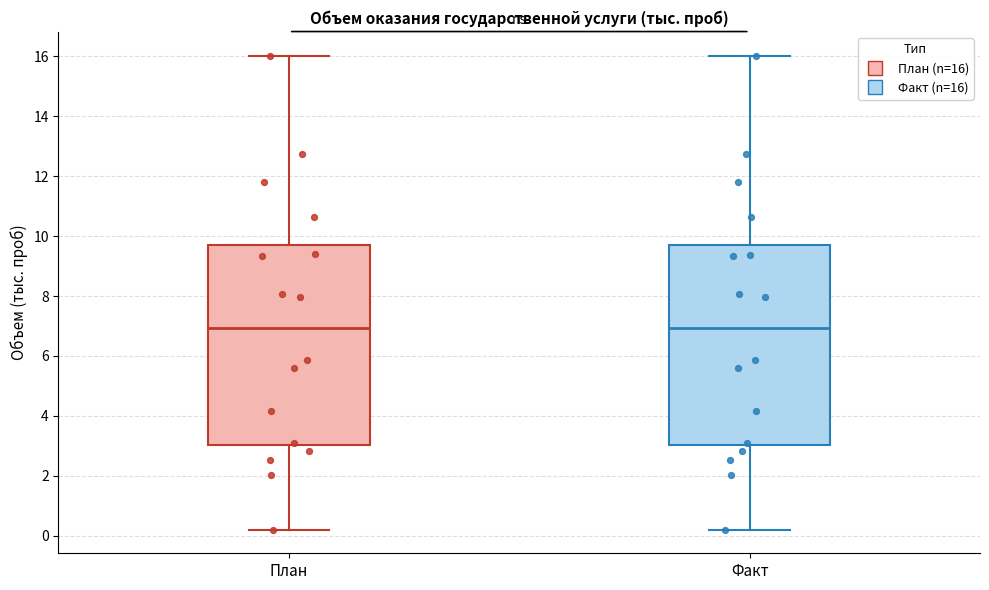

Where does the upper whisker of the box for Факт end on the y-axis? The values are not printed on the chart, so give them approximately, as read against the axis.

16.0